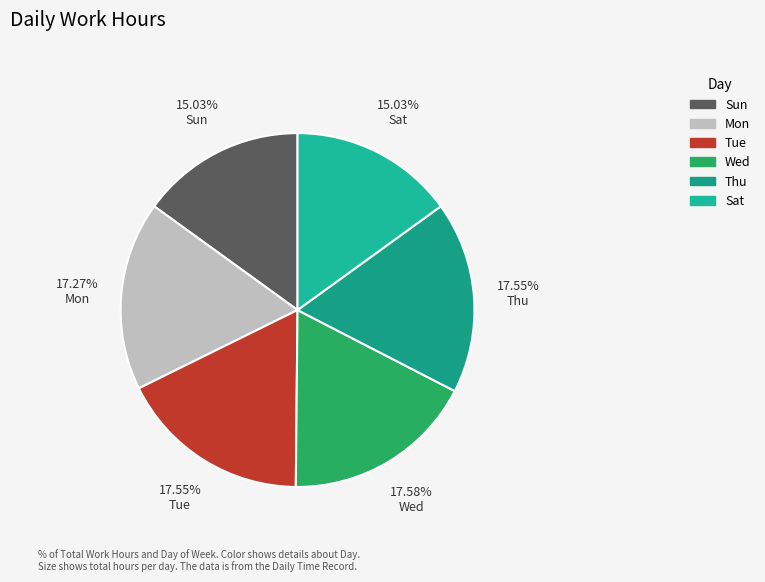

What percentage is the Sun slice, to the nearest percent?

15%